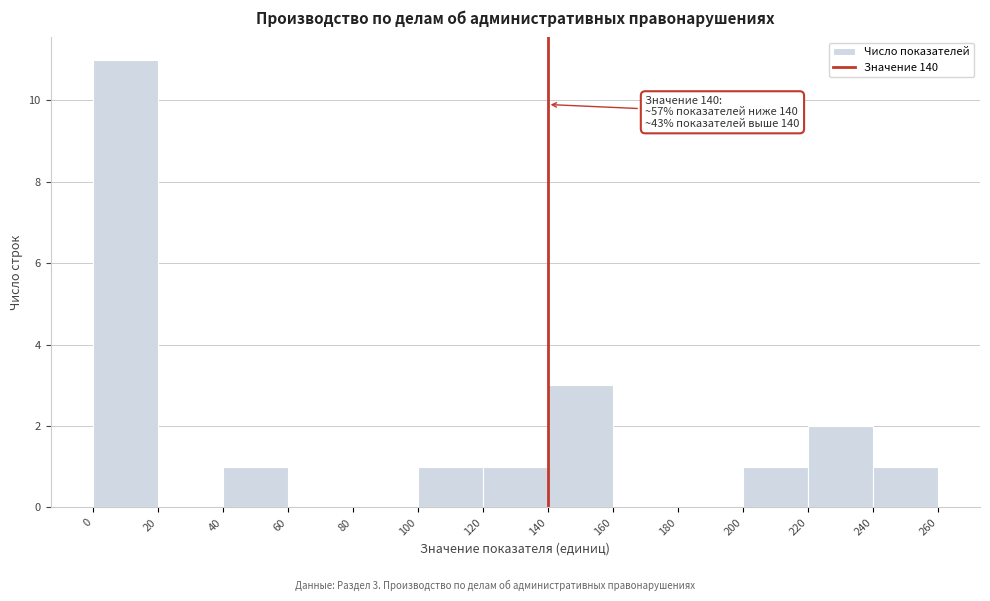

Over which range of the x-axis is the bar tallest?

0 to 20